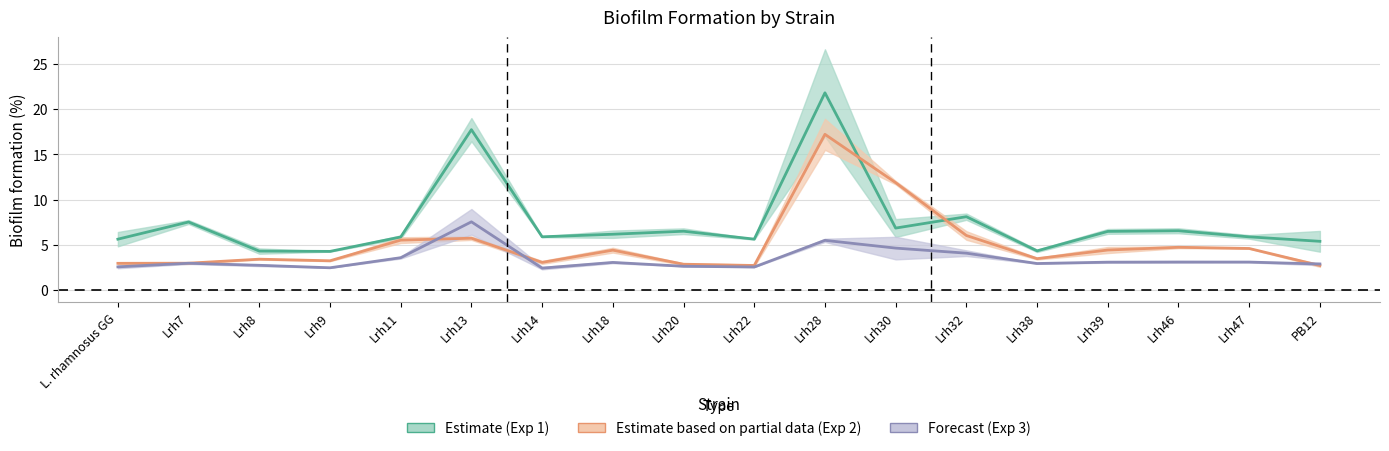

Which label corresponds to the smallest value in the chart?

Lrh14